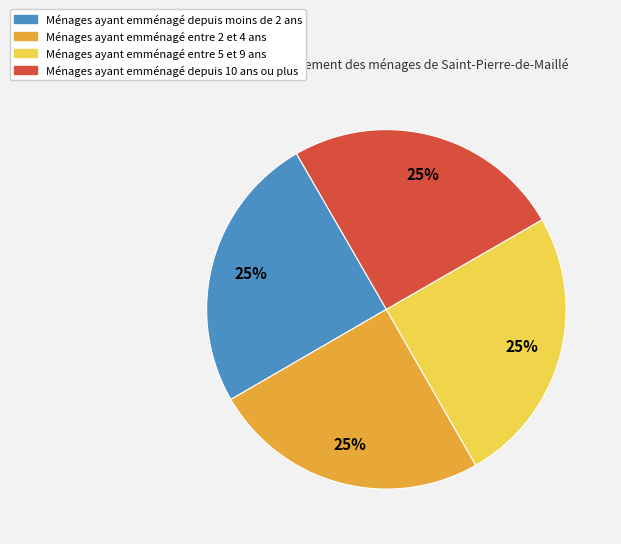

Is there any slice that represents more than half of the pie?

No